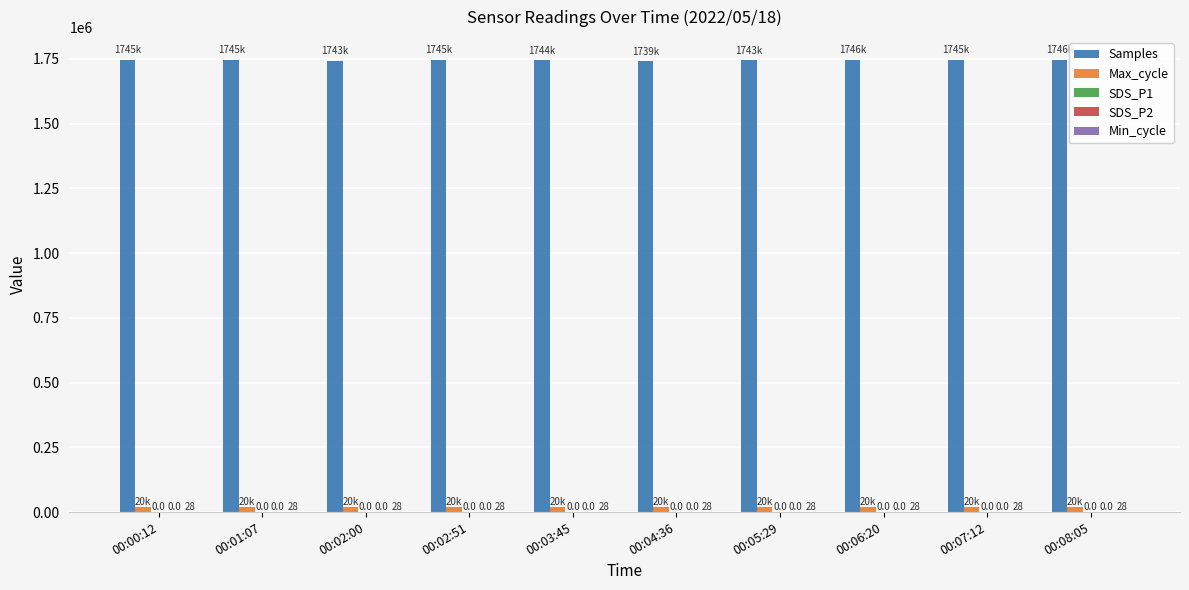

What is the greatest value displayed?

1746401